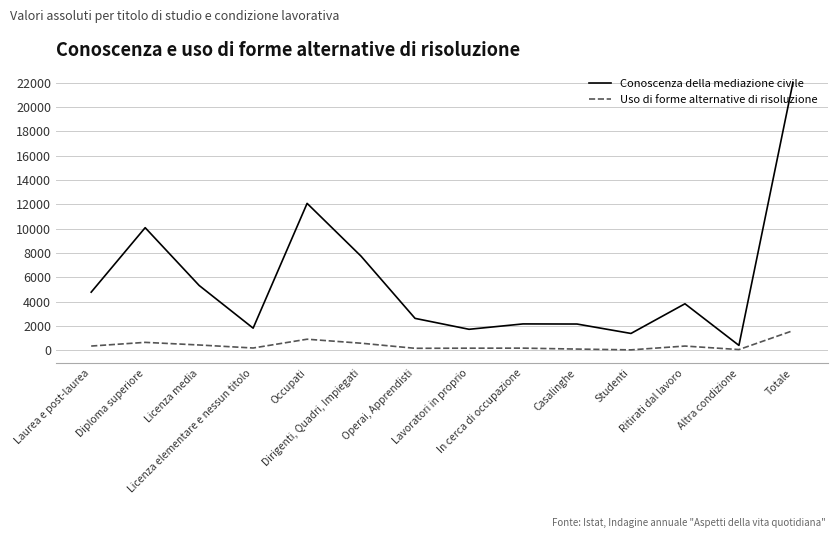

What is the maximum value for Conoscenza della mediazione civile?

22002